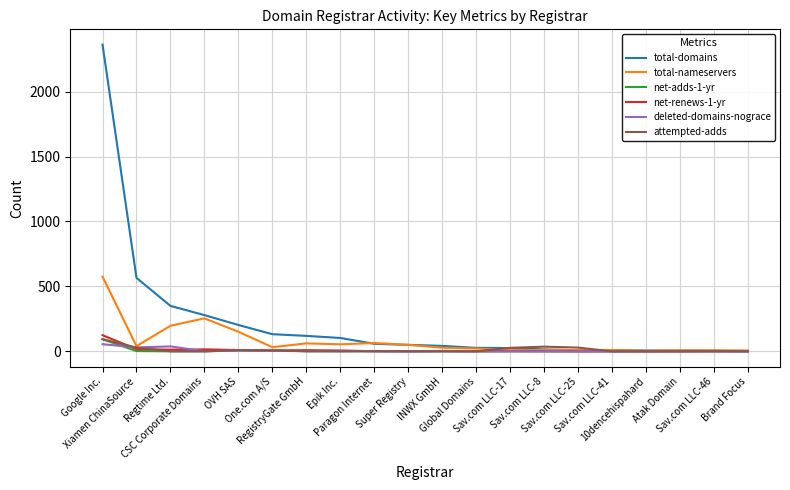

What is the sum of all net-adds-1-yr values?

112